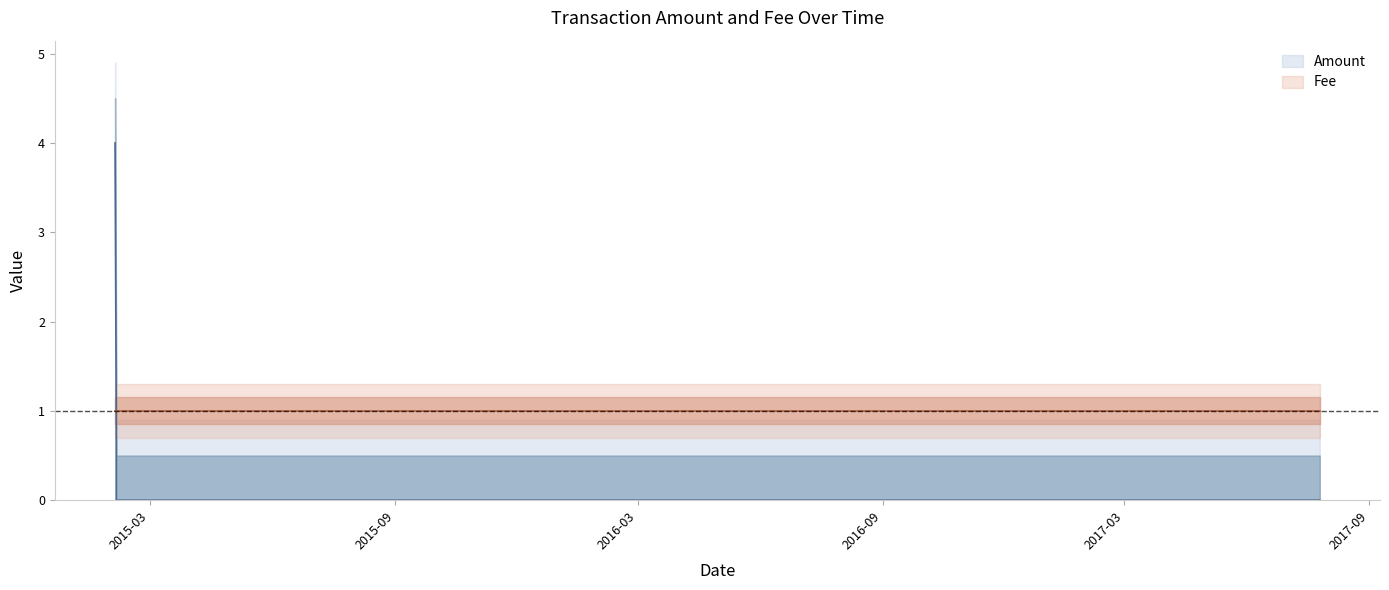

What is the sum of all values?

5